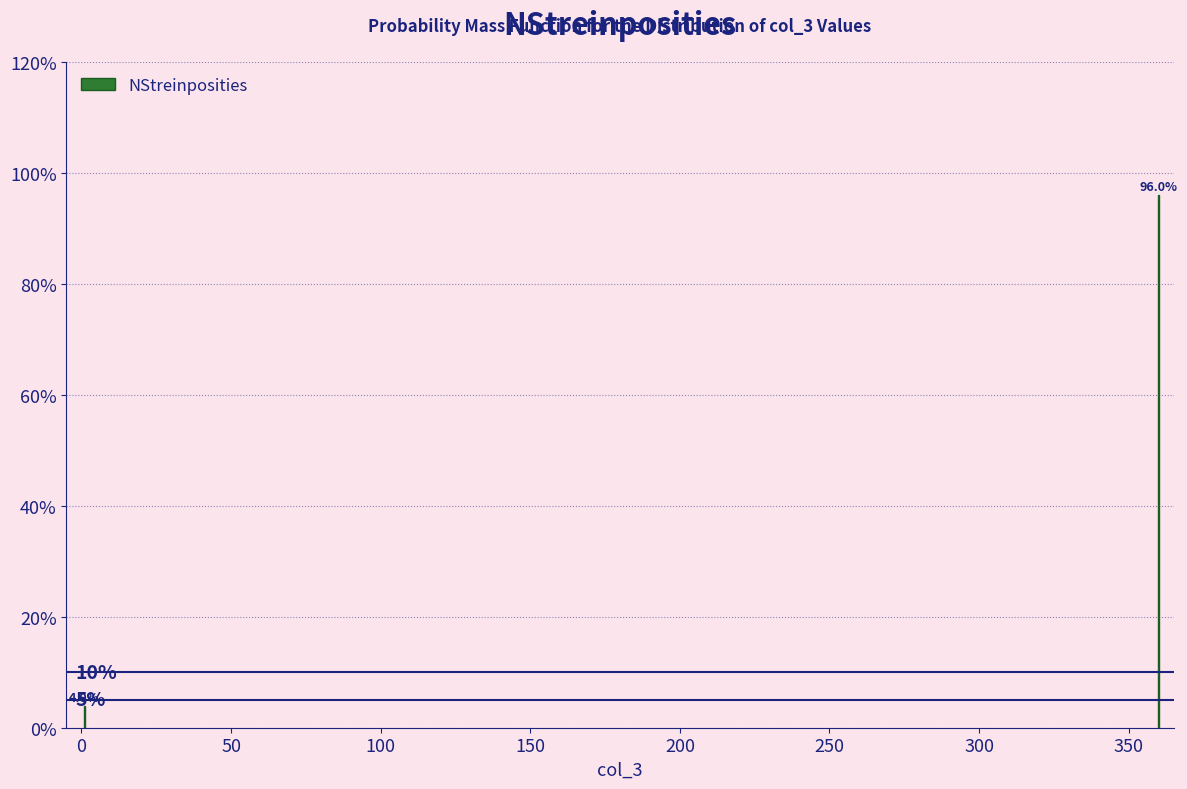

Reading left to right, what are all the values shown in this chart?

4	96